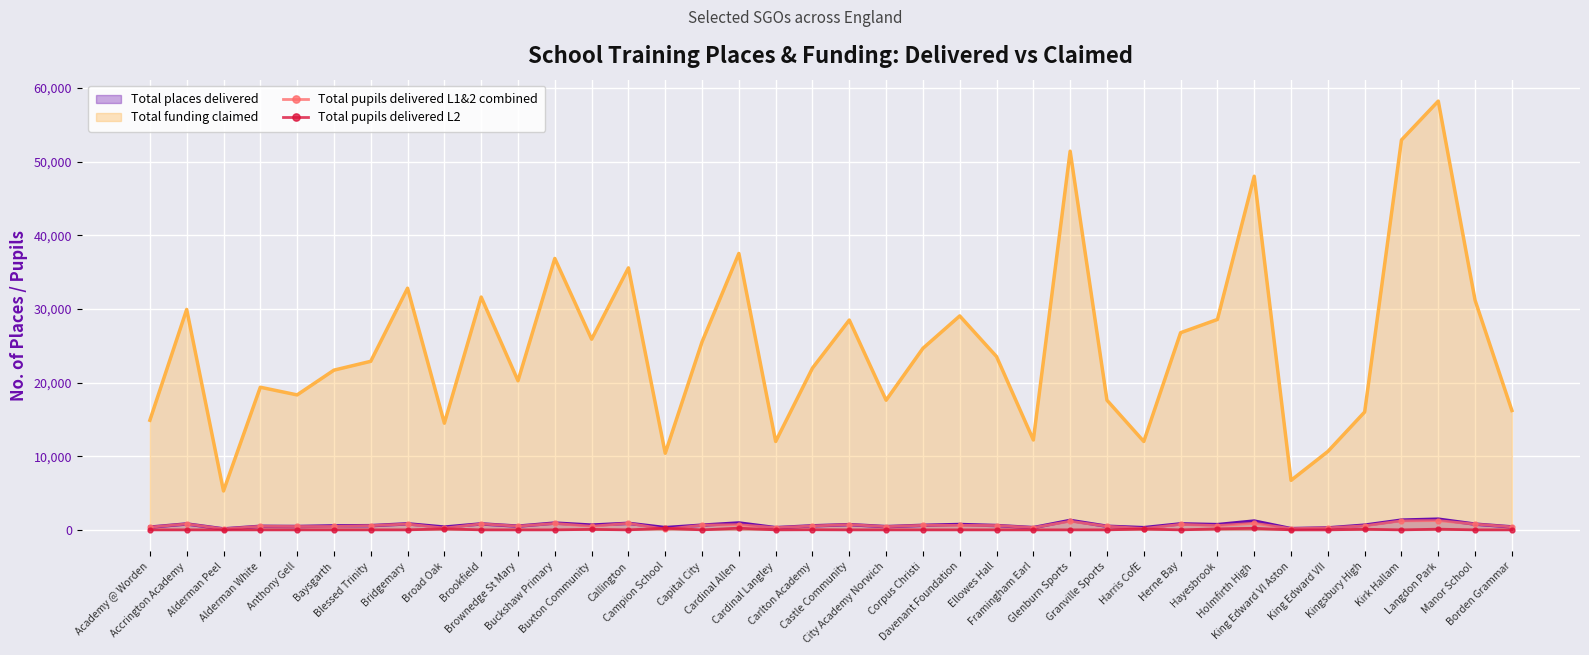

True or false: Total pupils delivered L2 has a value of 138 at Hayesbrook.

True